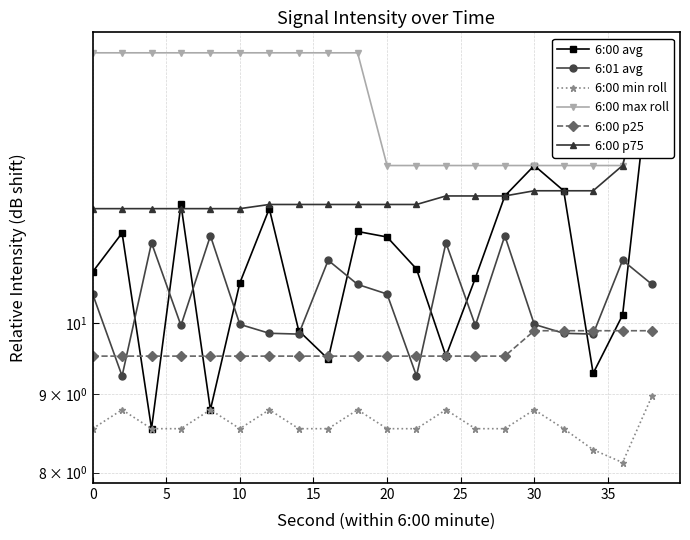

Is the value of 6:00 p75 at 12 greater than the value of 6:00 min roll at 16?

Yes